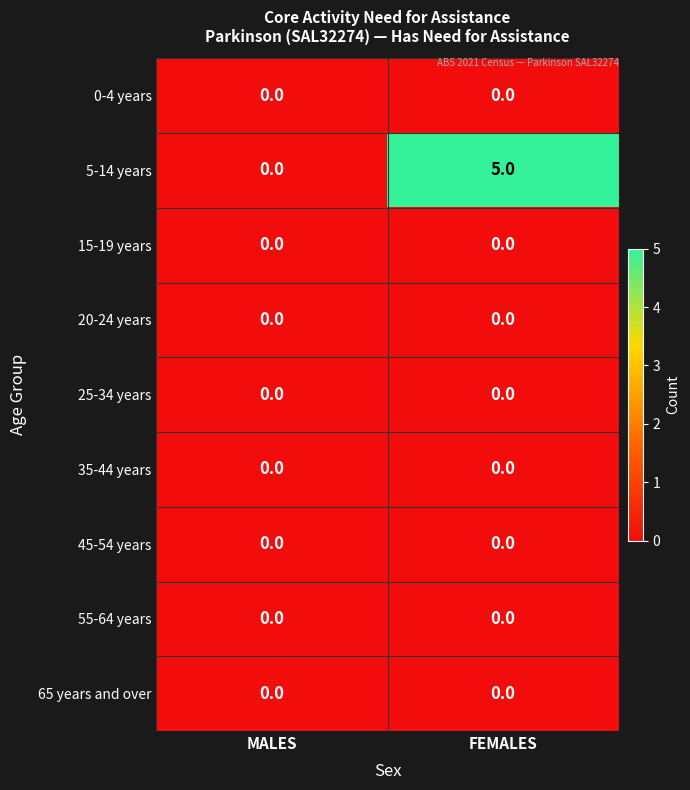

Which series has the largest range (max minus min)?

5-14 years